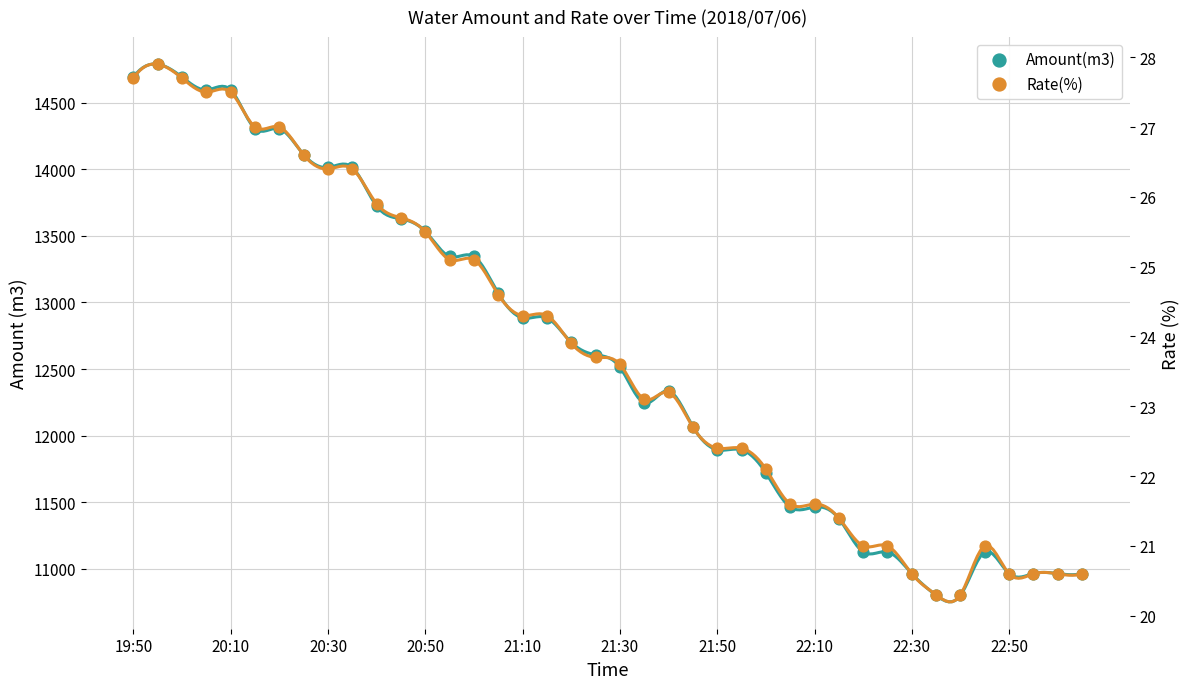

Is the value of Rate(%) at 22:50 greater than the value of Amount(m3) at 20:50?

No